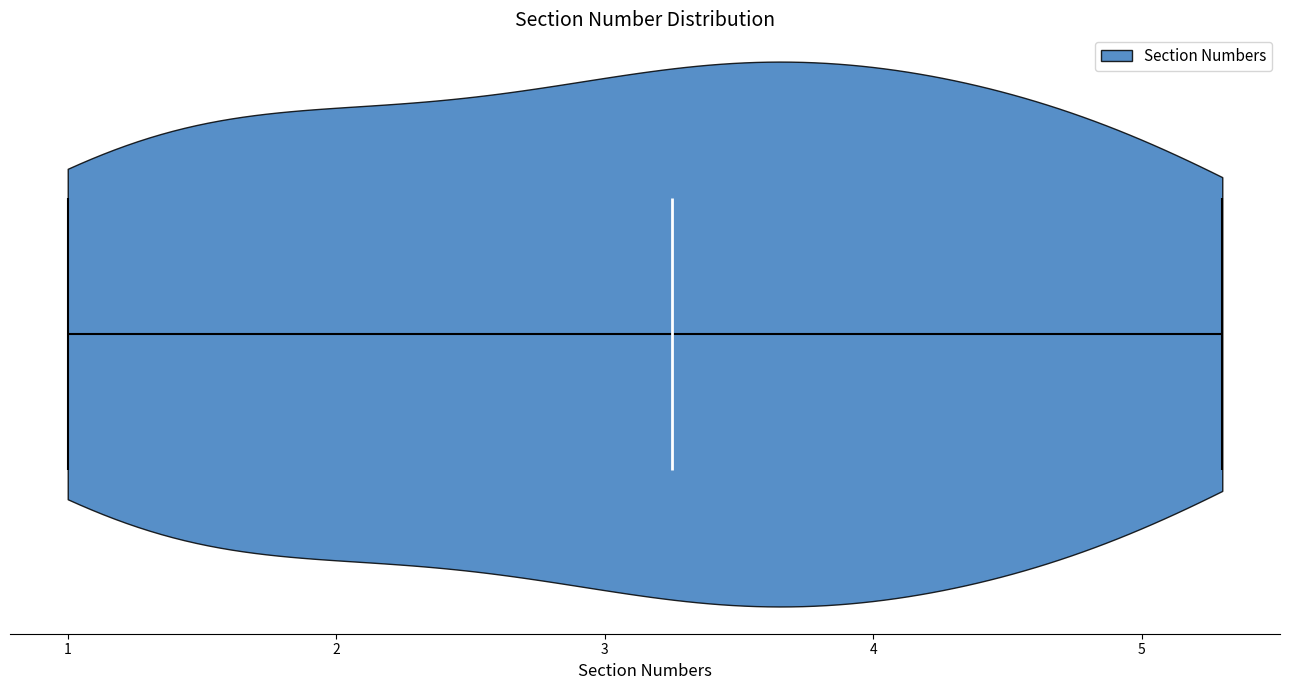

Read this violin plot against the x-axis: where its median line is, and the lowest and highest points the violin reaches. The values are not printed on the chart, so give them approximately, as read against the axis.

median line 3.3, lowest point 1.0, highest point 5.3